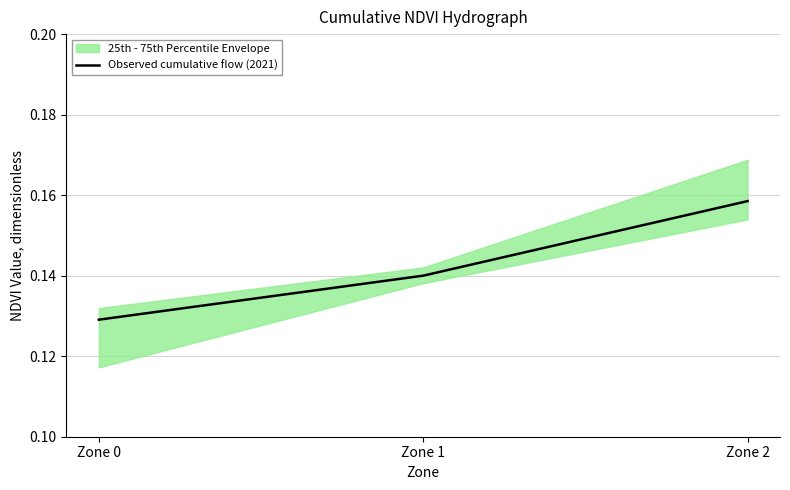

Reading left to right, transcribe all the data shown in this chart.

Zone 0=0.1	Zone 1=0.1	Zone 2=0.2